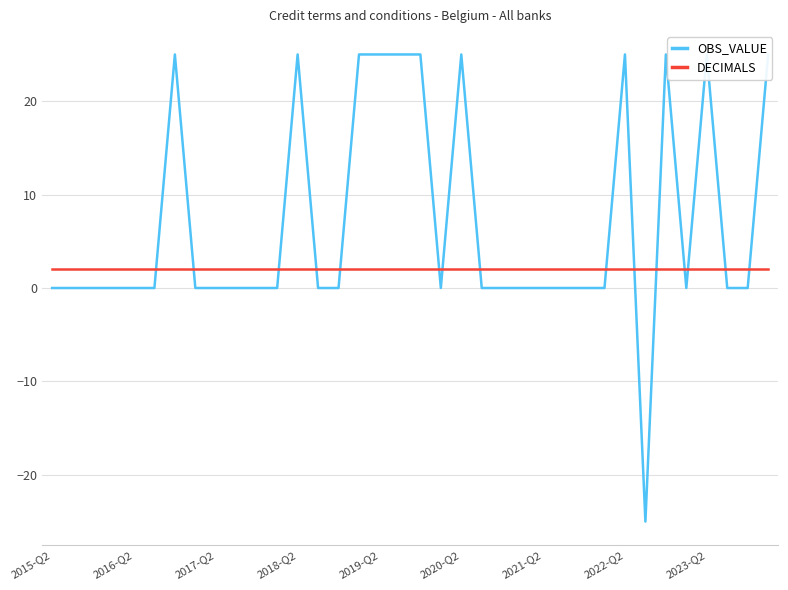

Which series ends up on top after the final intersection of DECIMALS and OBS_VALUE?

OBS_VALUE